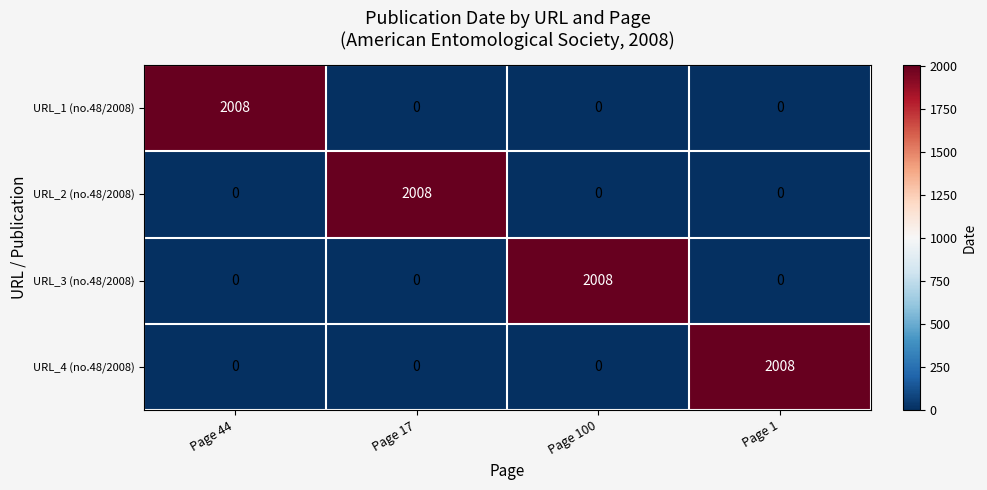

What is the difference between the highest and lowest values at Page 100?

2008